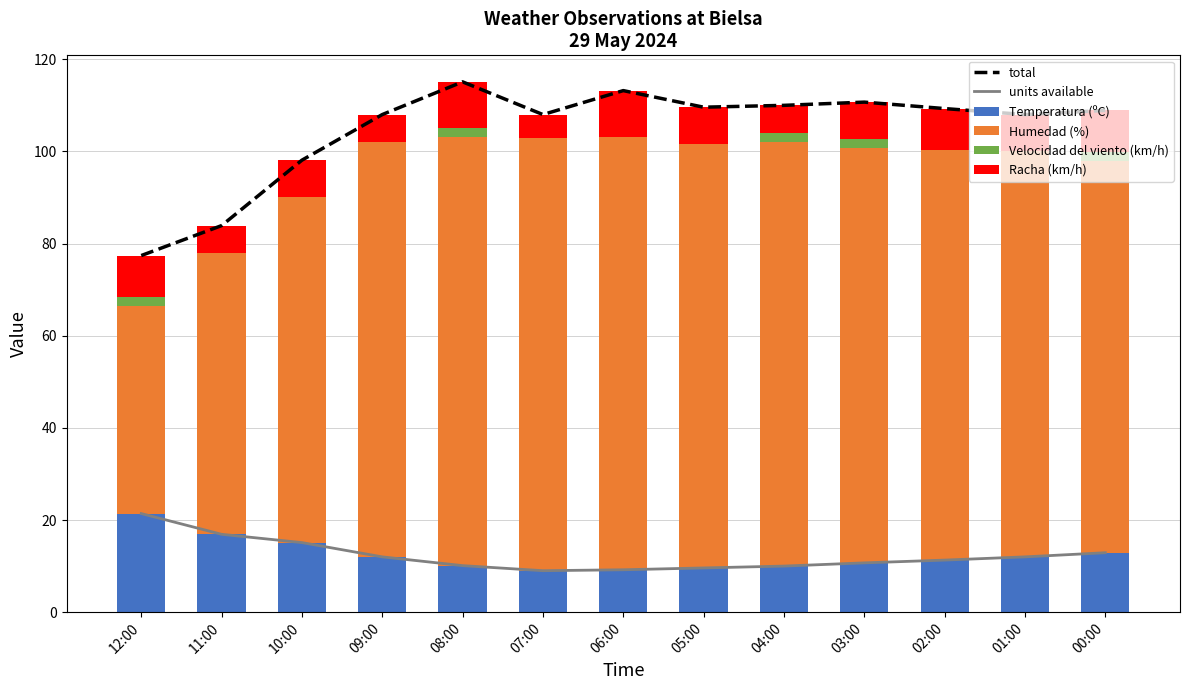

At which label does total first exceed 108?

08:00